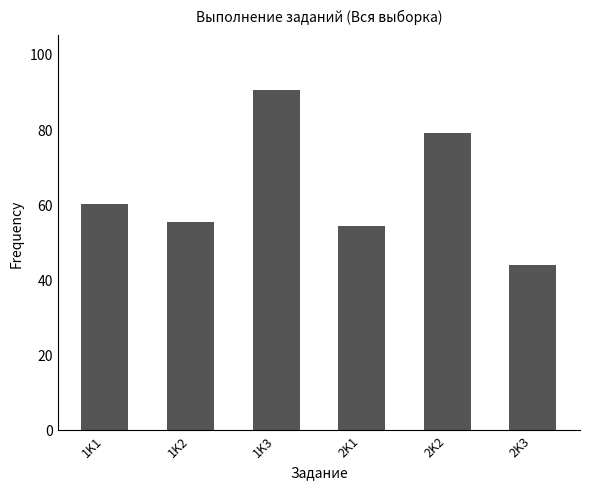

Which label corresponds to the largest value in the chart?

1K3